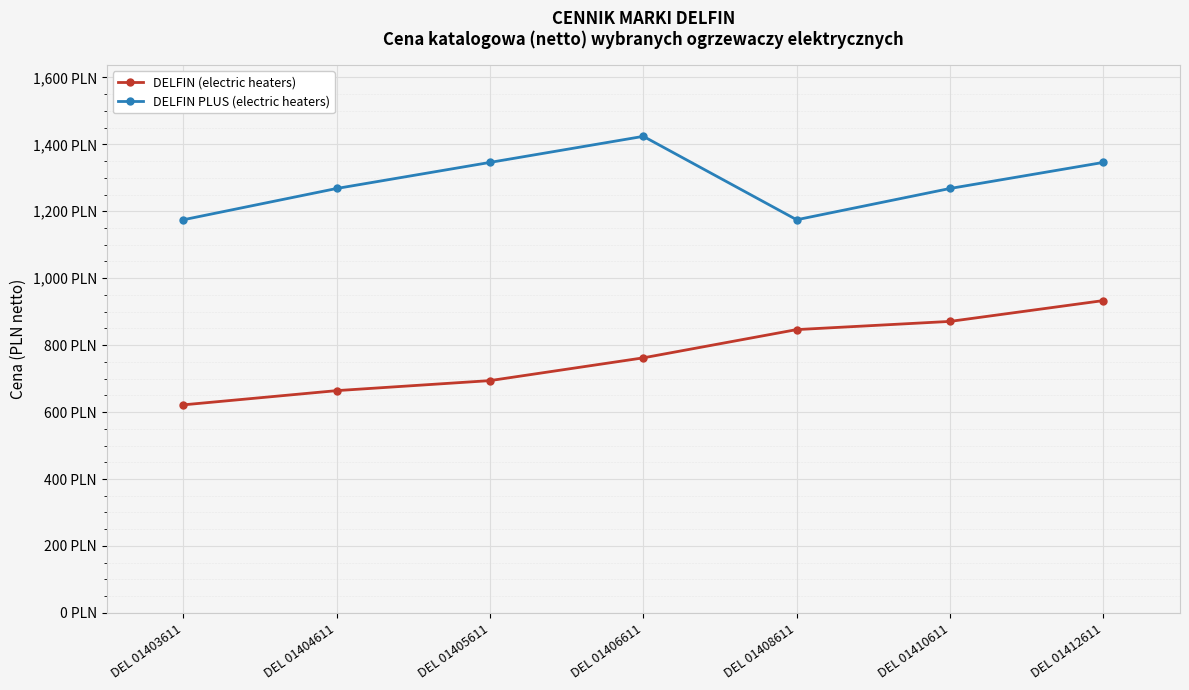

The value of DELFIN (electric heaters) at DEL 01405611 is 1166.1. True or false?

False